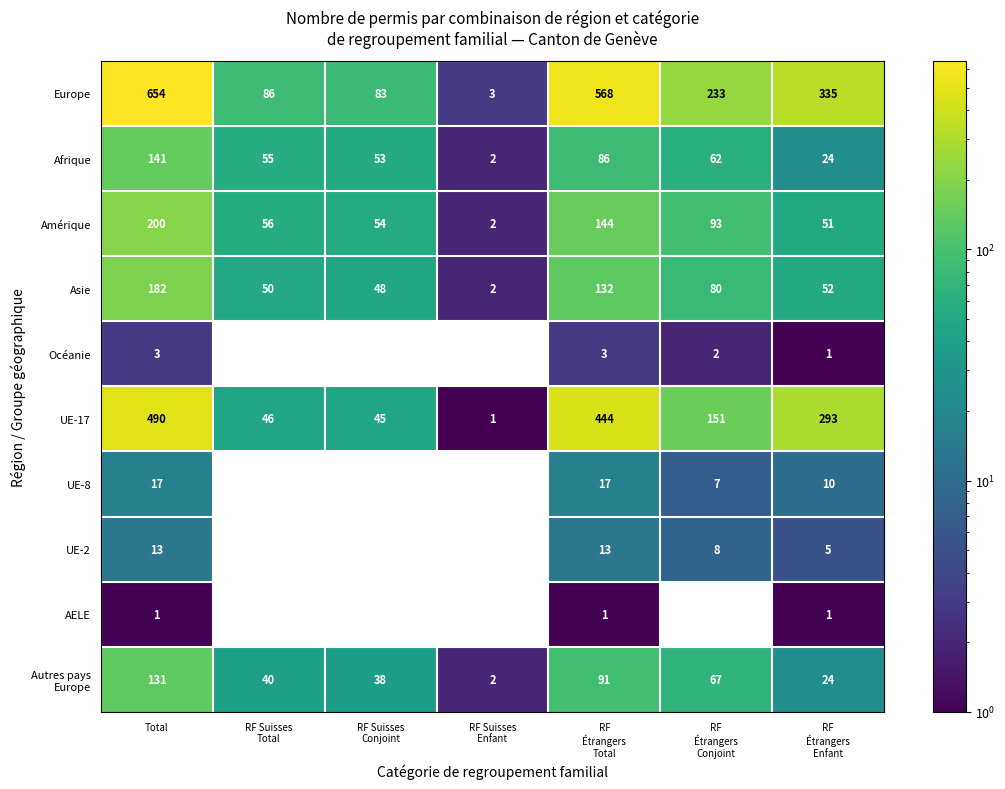

At which label does UE-8 first exceed 7?

Total